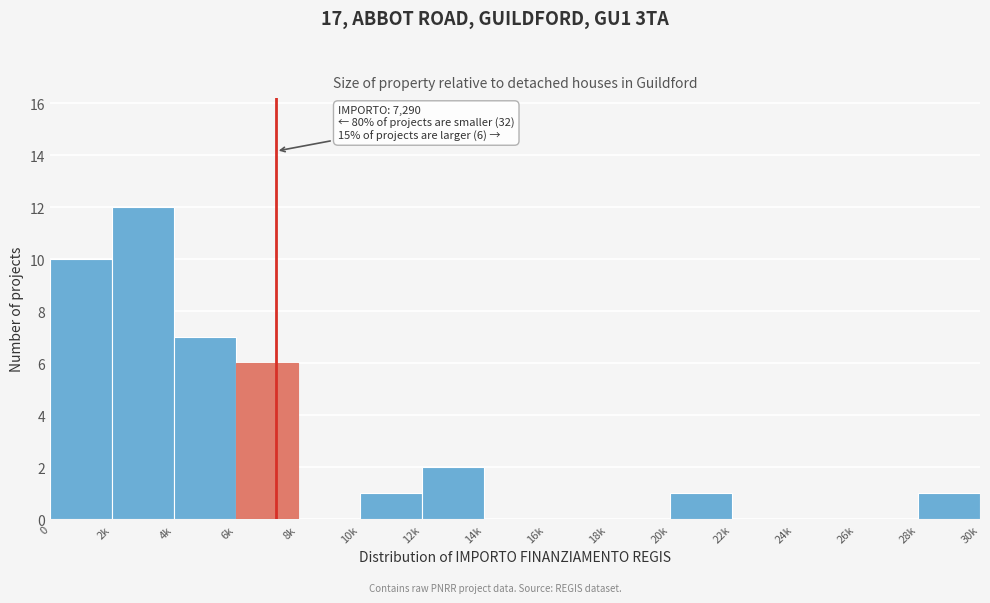

Reading left to right, list all the values displayed in this chart.

0=10	2k=12	4k=7	6k=6	8k=0	10k=1	12k=2	14k=0	16k=0	18k=0	20k=1	22k=0	24k=0	26k=0	28k=1